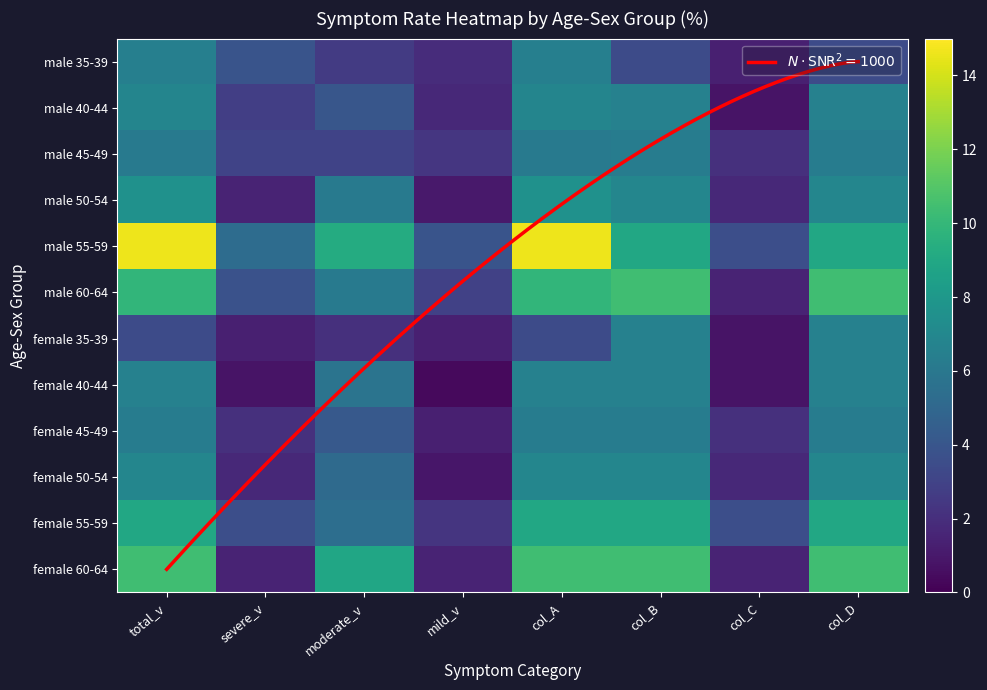

The value of female 60-64 at total_v is 14.5. True or false?

False